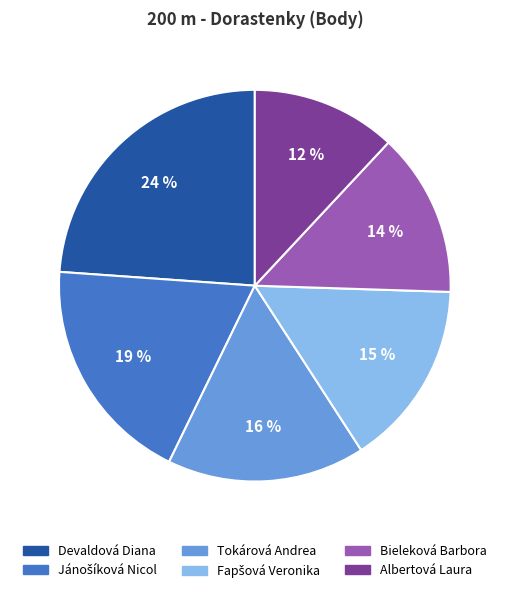

How many slices are in this pie chart?

6